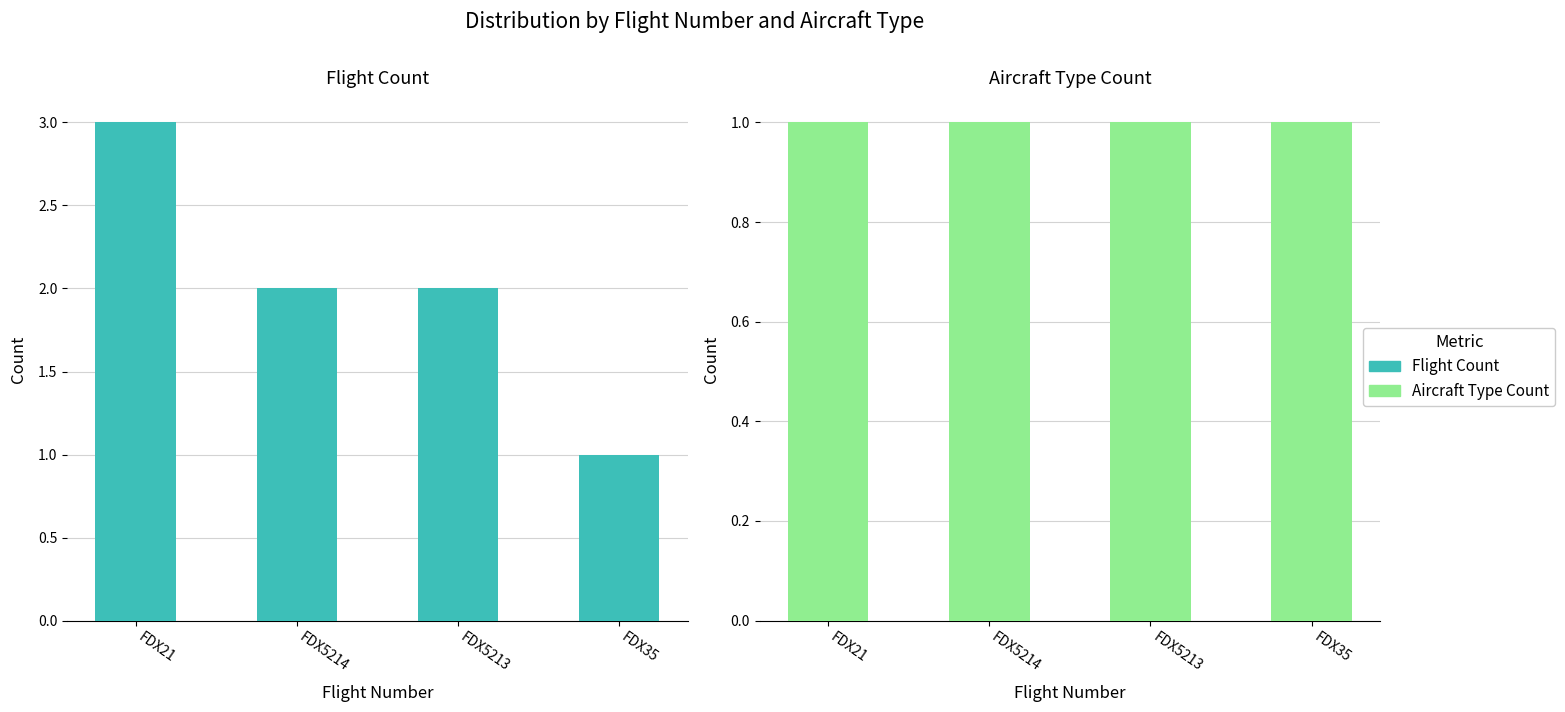

What is the sum of the Flight Count values at FDX21 and FDX5214?

5